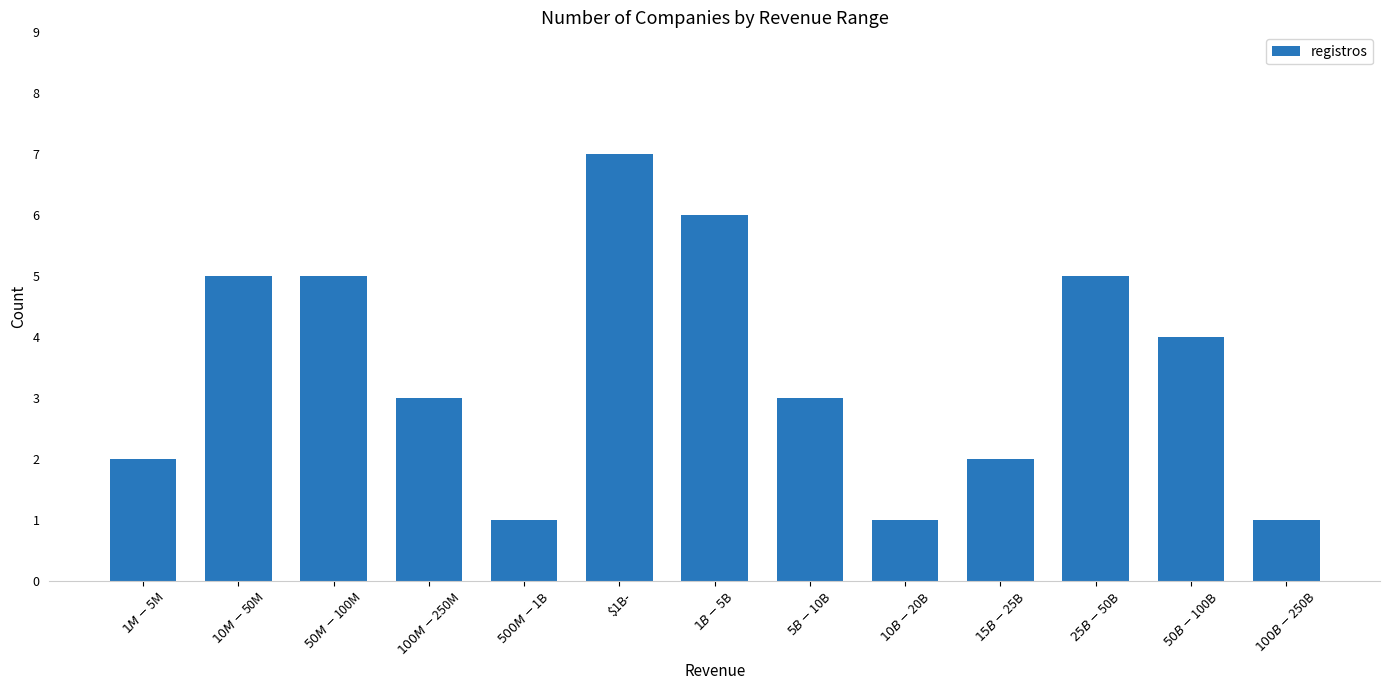

What is the maximum value shown in the chart?

7